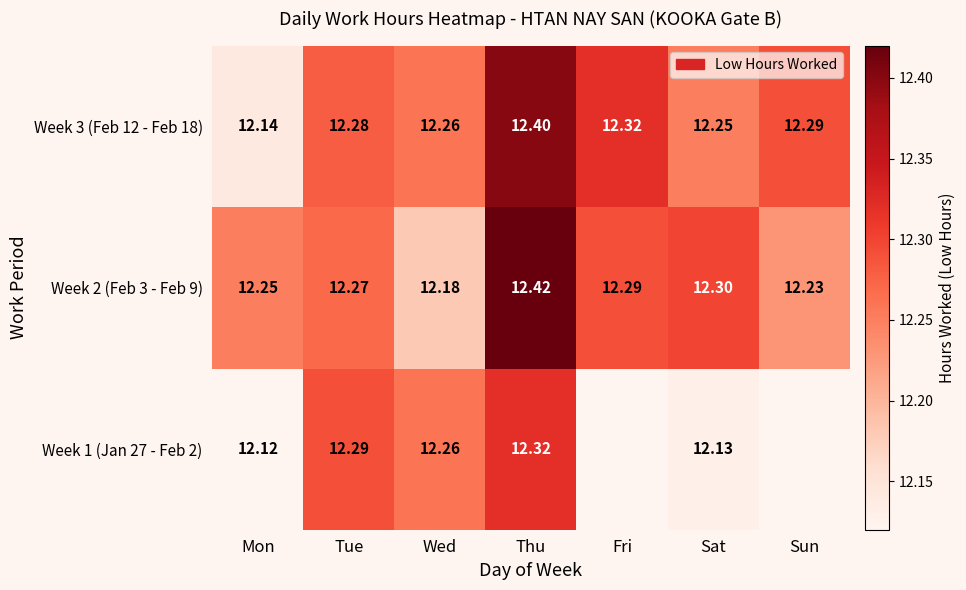

At which category is the sum across all series the highest?

Thu